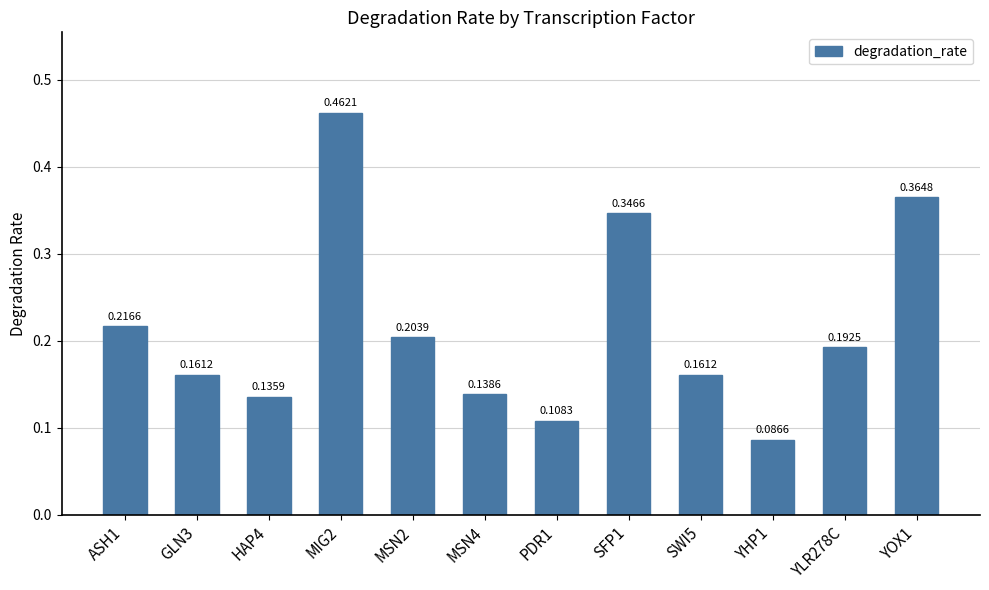

What is the label of the 2nd bar from the right?

YLR278C